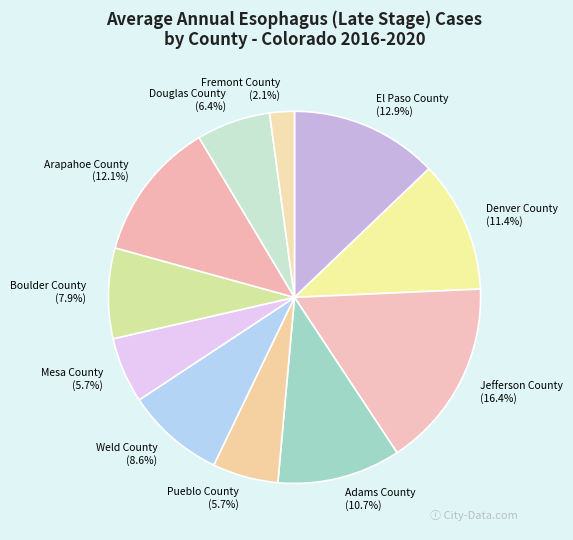

To the nearest percent, what portion does Arapahoe County represent?

12%